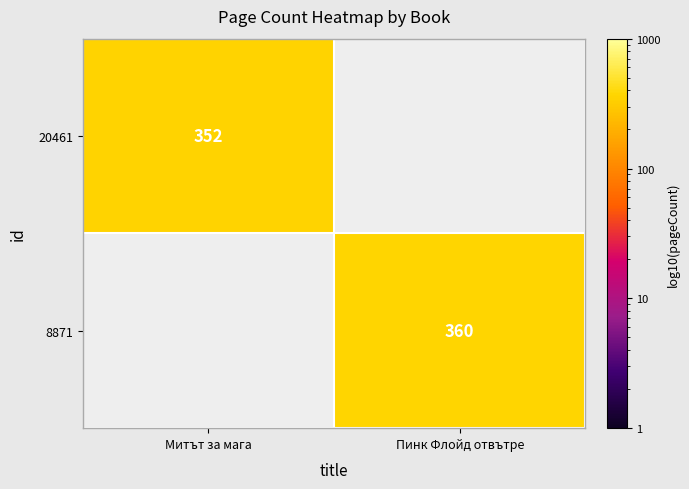

Is it true that 20461 equals 214 at Митът за мага?

False